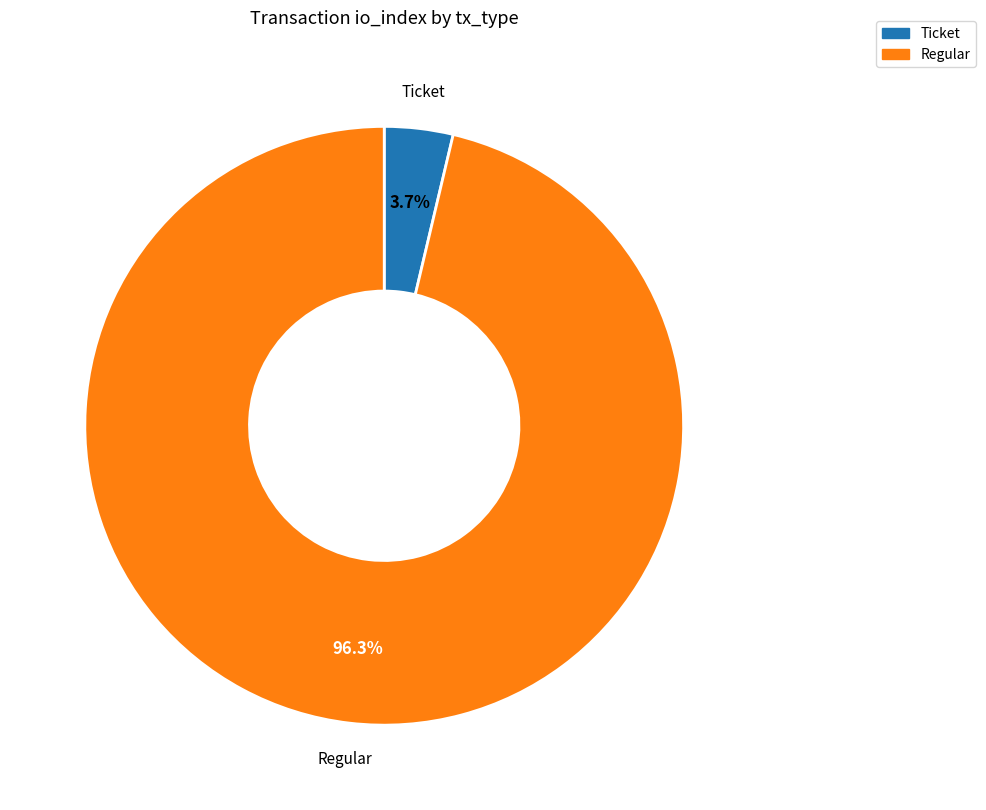

Rank the categories by value from highest to lowest.

Regular, Ticket